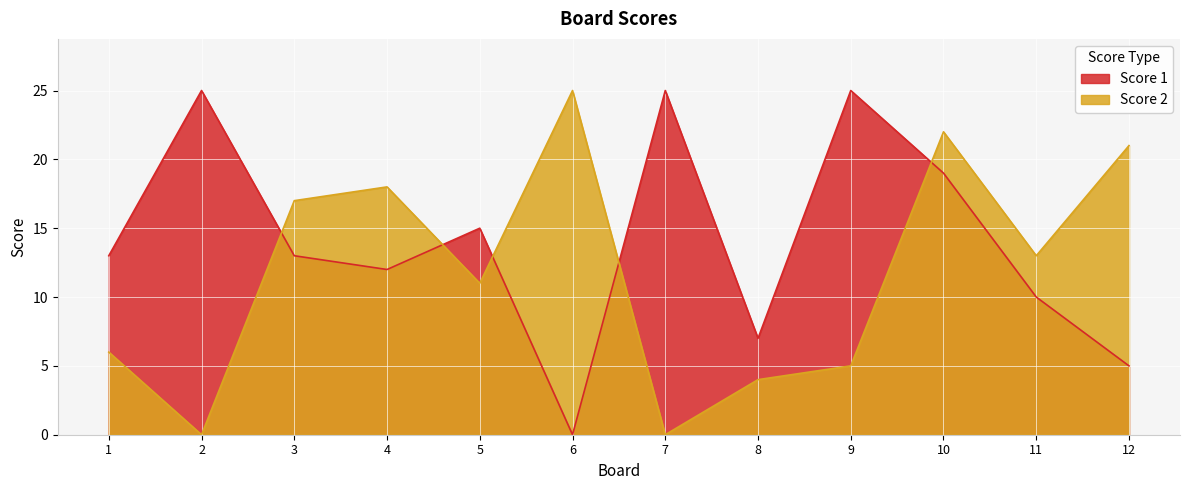

Where is Score 2 nearest to the value 12?

5